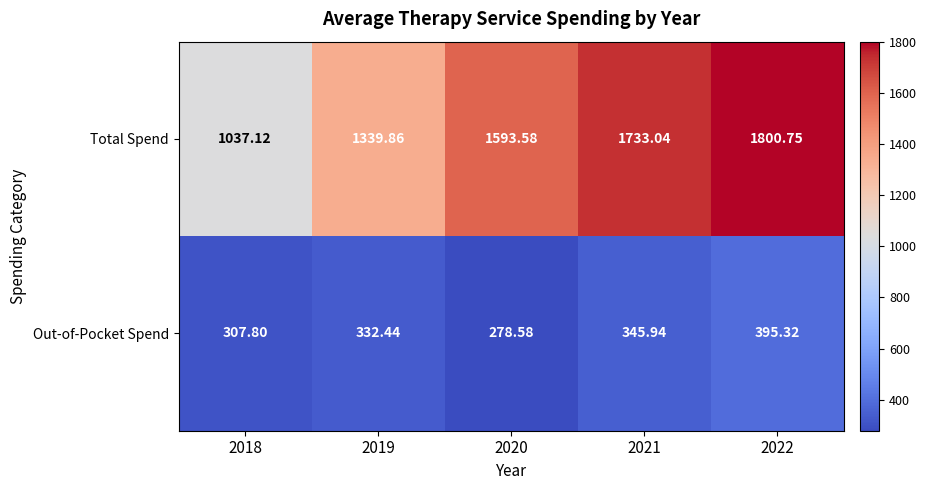

At which category is the sum across all series the highest?

2022